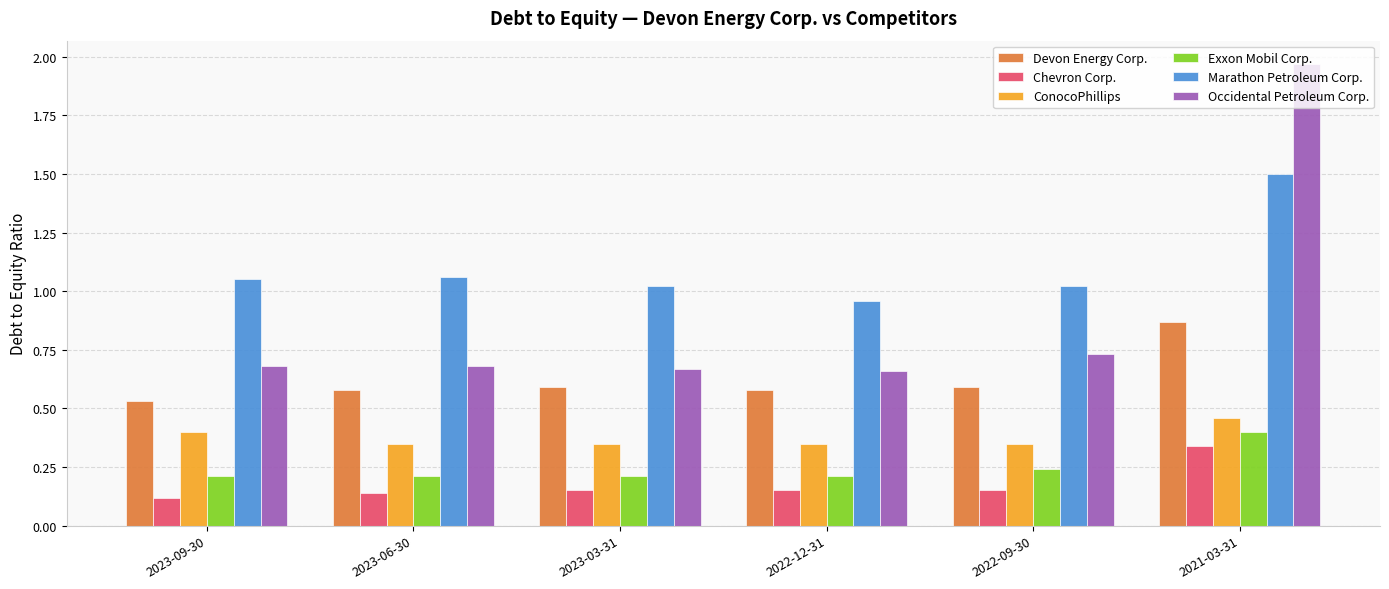

Which series has the widest spread of values?

Occidental Petroleum Corp.